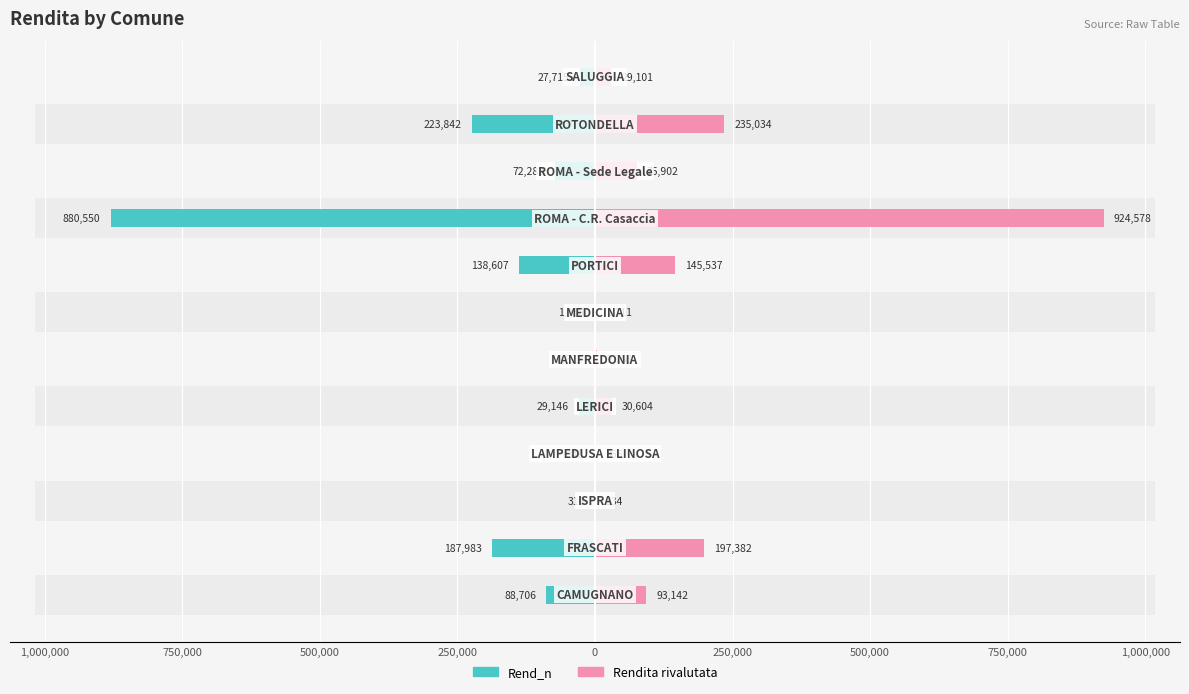

What is the maximum value for Rend_n?

880550.3